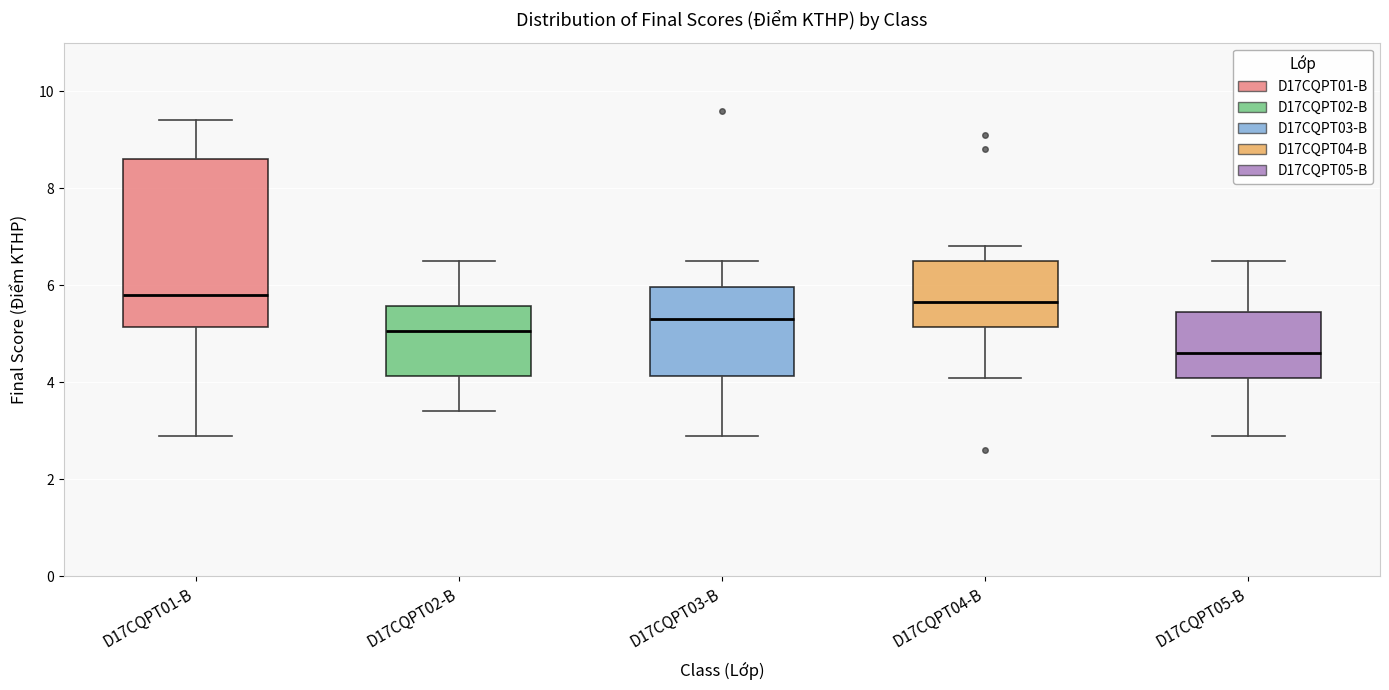

Where does the upper whisker of the box for D17CQPT03-B end on the y-axis? The values are not printed on the chart, so give them approximately, as read against the axis.

6.6